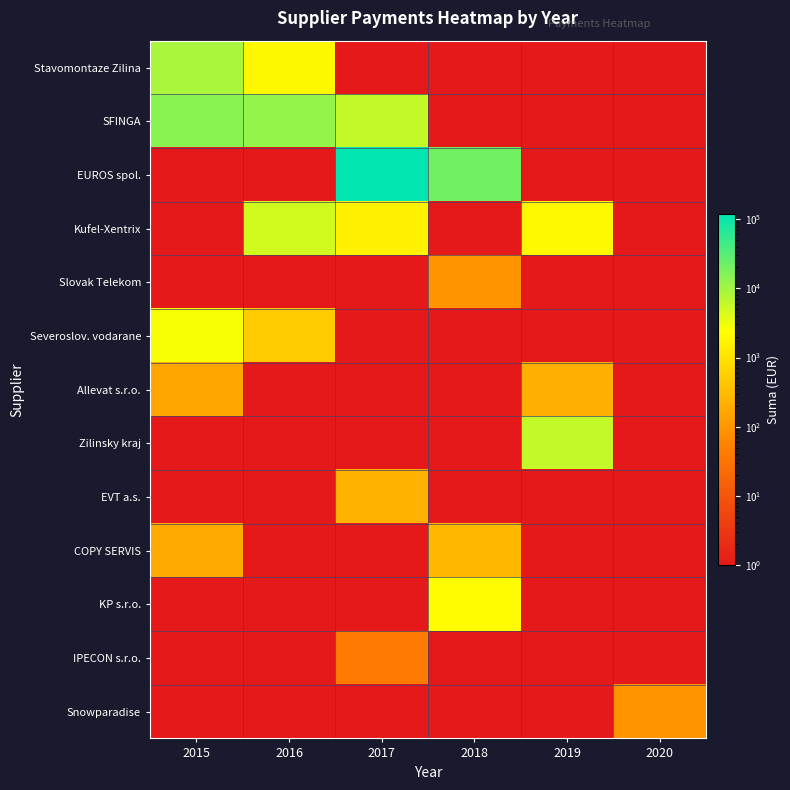

Reading left to right, list all the values displayed in this chart.

Stavomontaze Zilina: 2015=8982.2	2016=1884.0	2017=0.0	2018=0.0	2019=0.0	2020=0.0
SFINGA: 2015=14310.4	2016=11998.5	2017=5895.7	2018=0.0	2019=0.0	2020=0.0
EUROS spol.: 2015=0.0	2016=0.0	2017=118563.0	2018=20855.5	2019=0.0	2020=0.0
Kufel-Xentrix: 2015=0.0	2016=4818.4	2017=1574.8	2018=0.0	2019=1982.3	2020=0.0
Slovak Telekom: 2015=0.0	2016=0.0	2017=0.0	2018=95.0	2019=0.0	2020=0.0
Severoslov. vodarane: 2015=2673.6	2016=505.9	2017=0.0	2018=0.0	2019=0.0	2020=0.0
Allevat s.r.o.: 2015=167.2	2016=0.0	2017=0.0	2018=0.0	2019=210.0	2020=0.0
Zilinsky kraj: 2015=0.0	2016=0.0	2017=0.0	2018=0.0	2019=5862.0	2020=0.0
EVT a.s.: 2015=0.0	2016=0.0	2017=232.8	2018=0.0	2019=0.0	2020=0.0
COPY SERVIS: 2015=181.8	2016=0.0	2017=0.0	2018=273.1	2019=0.0	2020=0.0
KP s.r.o.: 2015=0.0	2016=0.0	2017=0.0	2018=2170.8	2019=0.0	2020=0.0
IPECON s.r.o.: 2015=0.0	2016=0.0	2017=42.0	2018=0.0	2019=0.0	2020=0.0
Snowparadise: 2015=0.0	2016=0.0	2017=0.0	2018=0.0	2019=0.0	2020=90.0